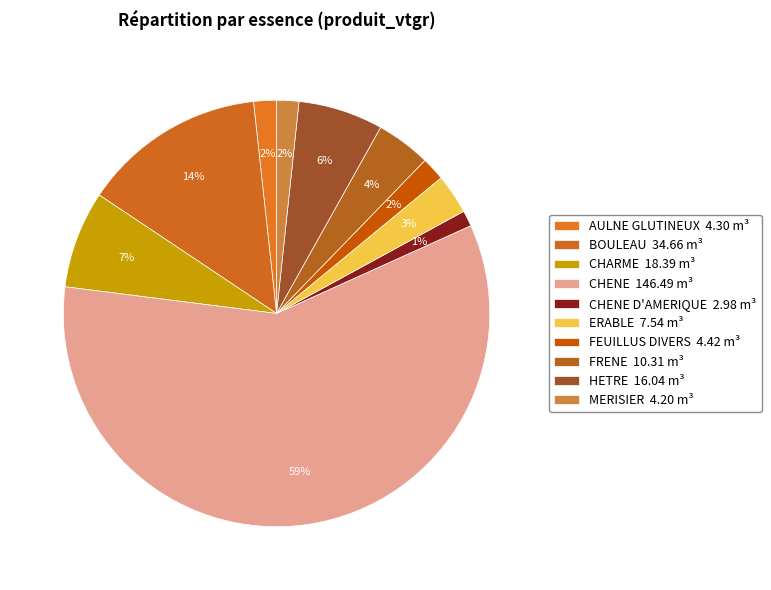

Count the number of slices in the pie.

10